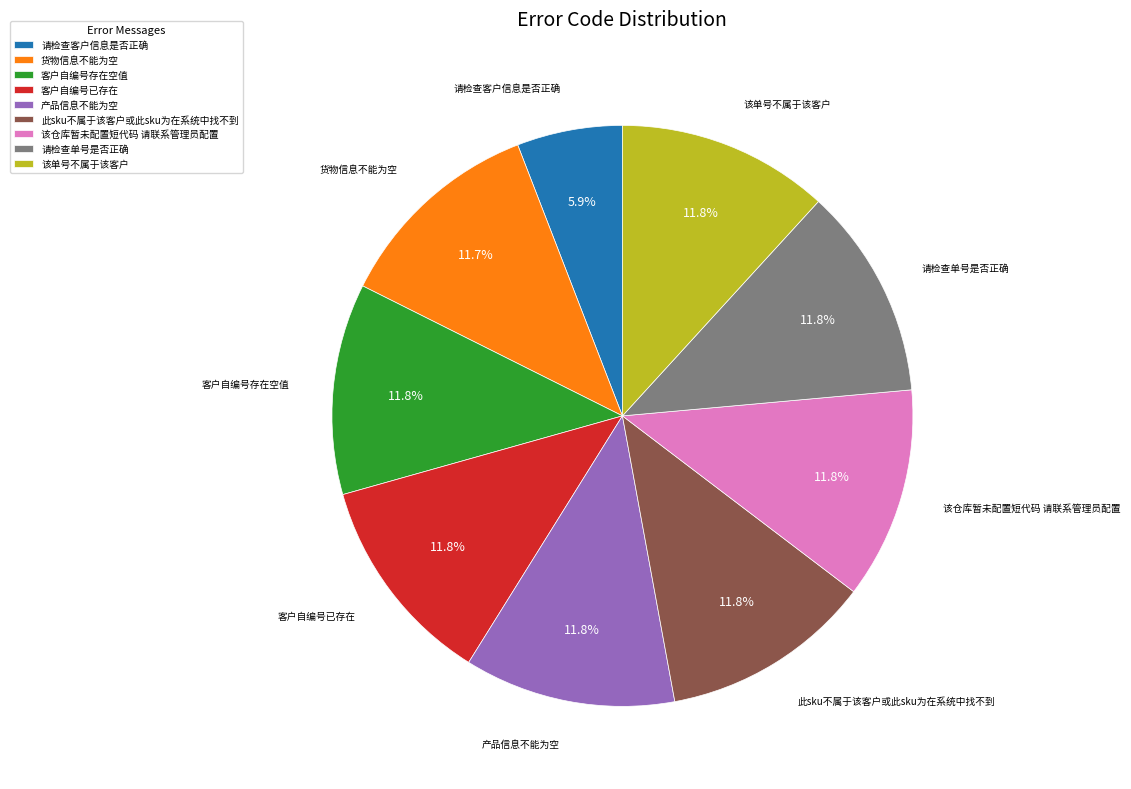

What is the smallest slice in the pie chart?

请检查客户信息是否正确